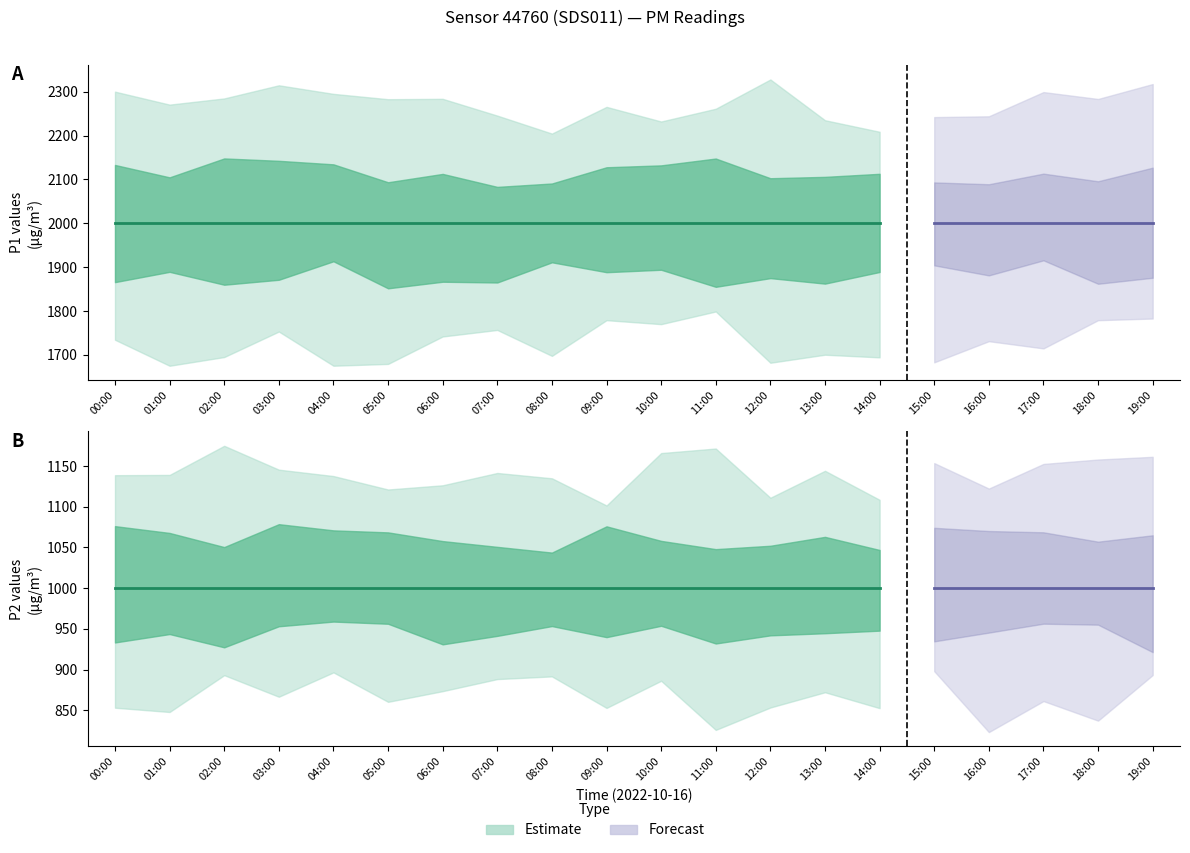

How many data points does each series have?

20